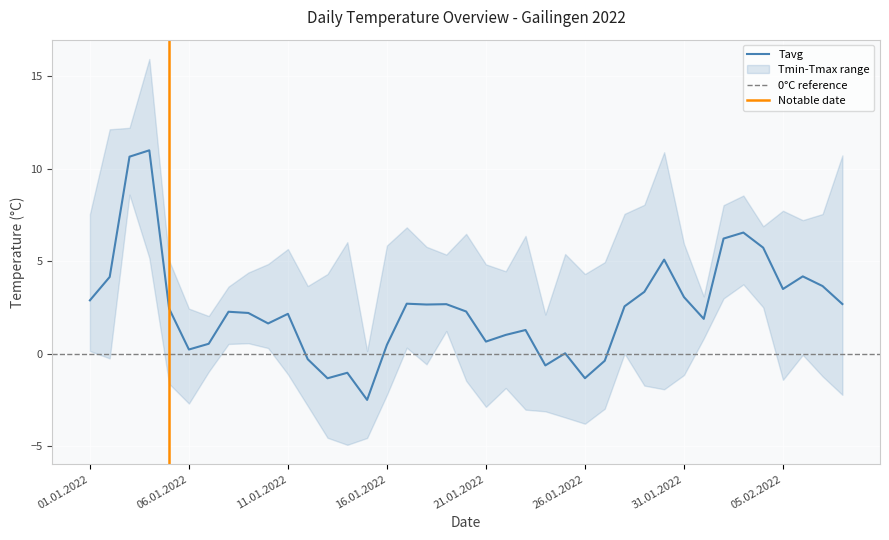

Which series has the largest total across all categories?

Tmax